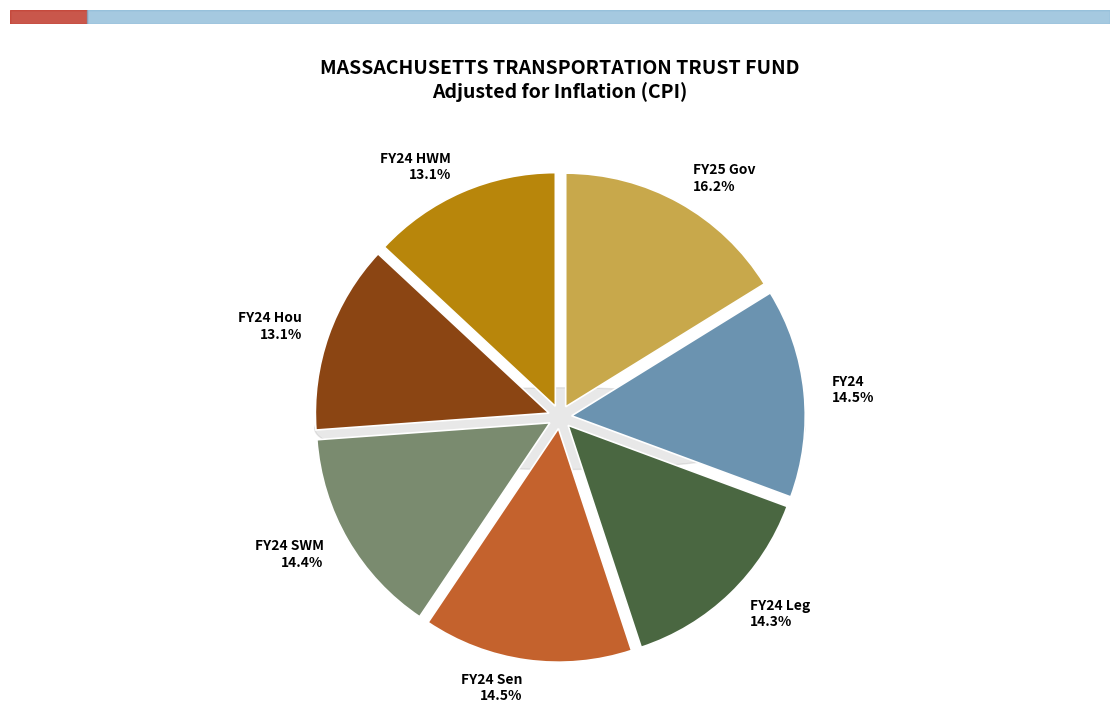

Does any single category account for the majority?

No